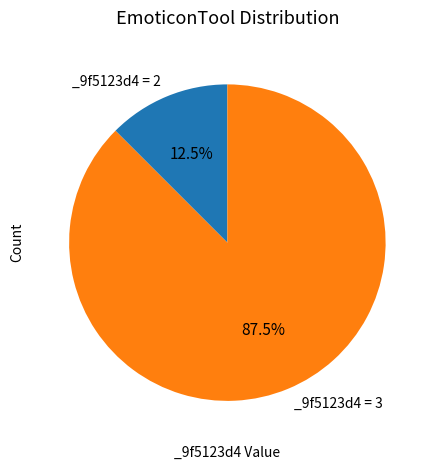

Is there any slice that represents more than half of the pie?

Yes